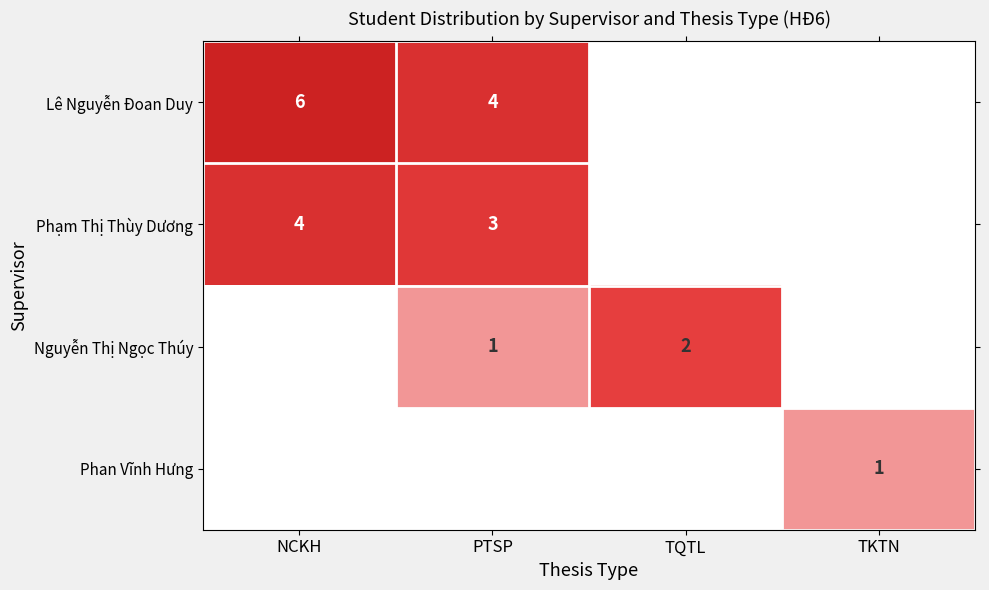

At how many categories does at least one series exceed 0?

4